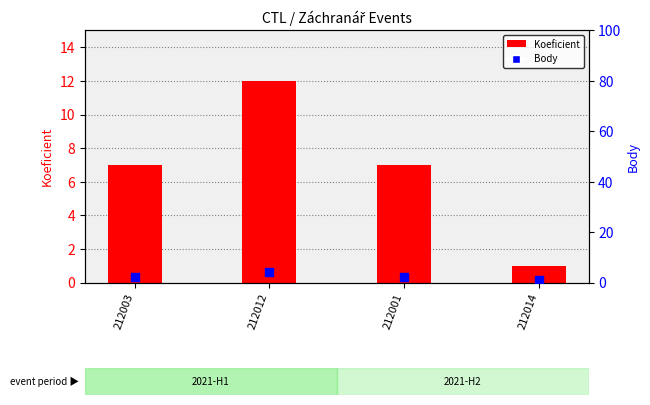

Which series has the largest Y range (max minus min)?

Koeficient